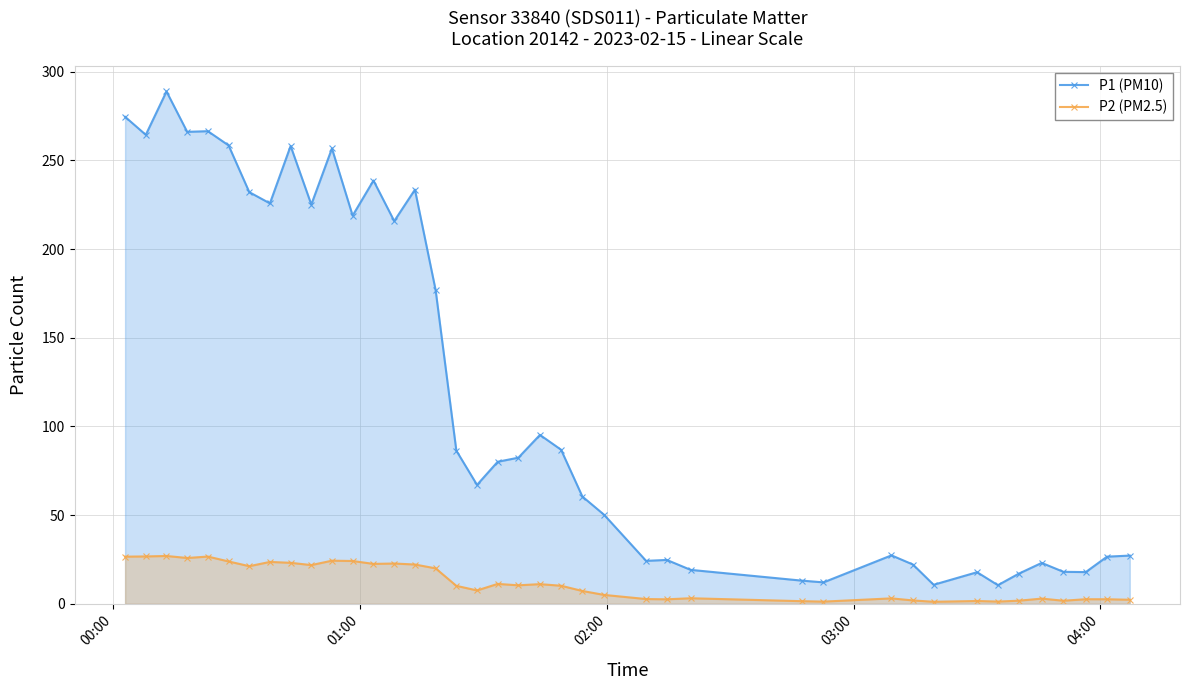

What are all the series names shown in the legend?

P1 (PM10), P2 (PM2.5)